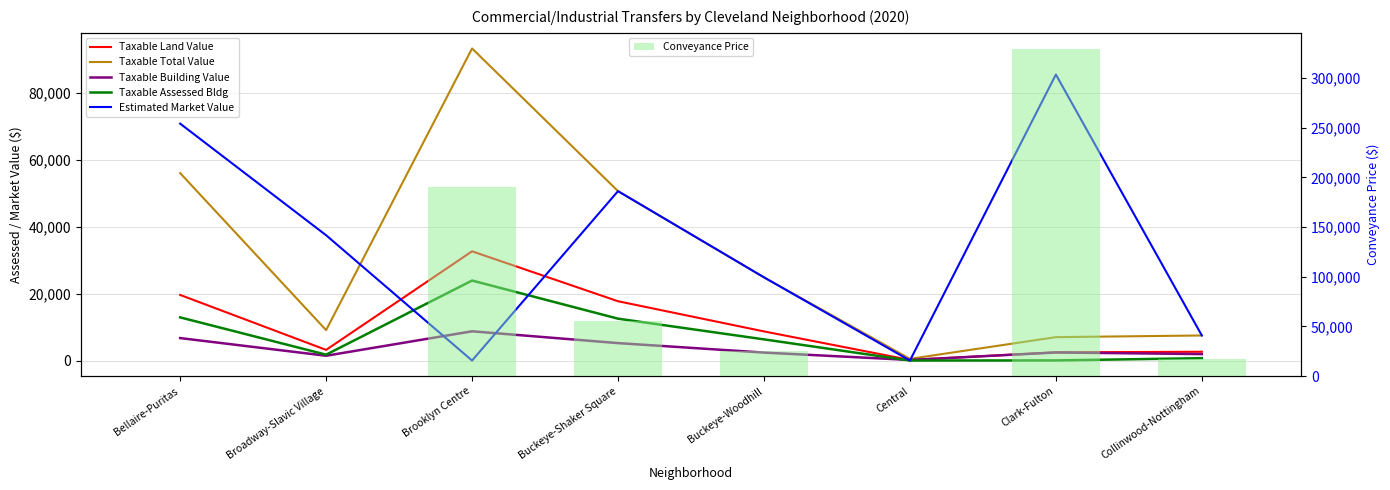

What is the label of the 2nd bar from the left?

Broadway-Slavic Village